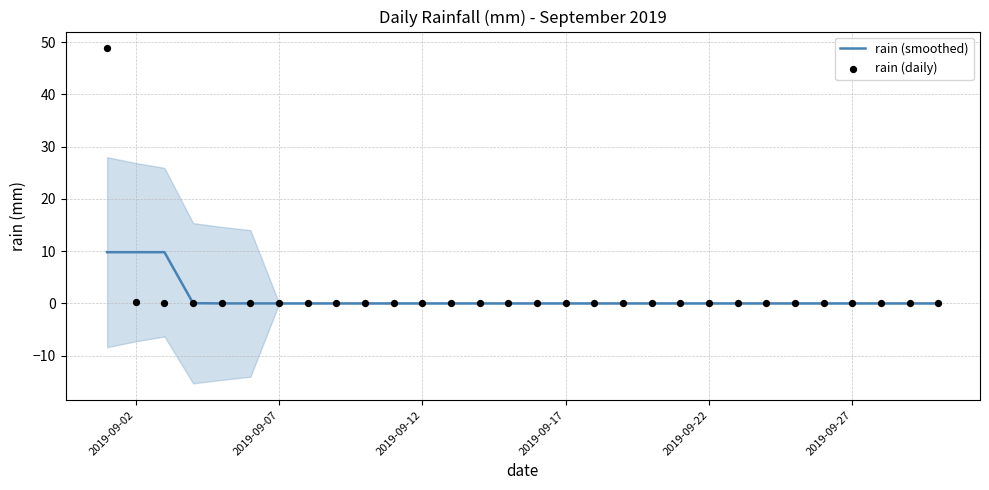

Which series reaches the minimum Y coordinate?

rain (smoothed)